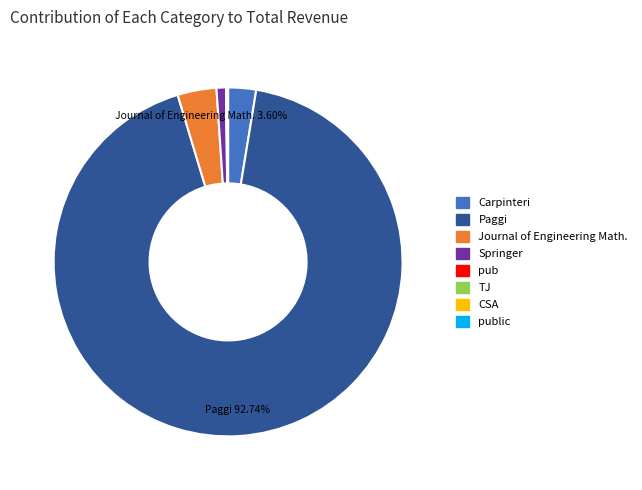

Is there any slice that represents more than half of the pie?

Yes